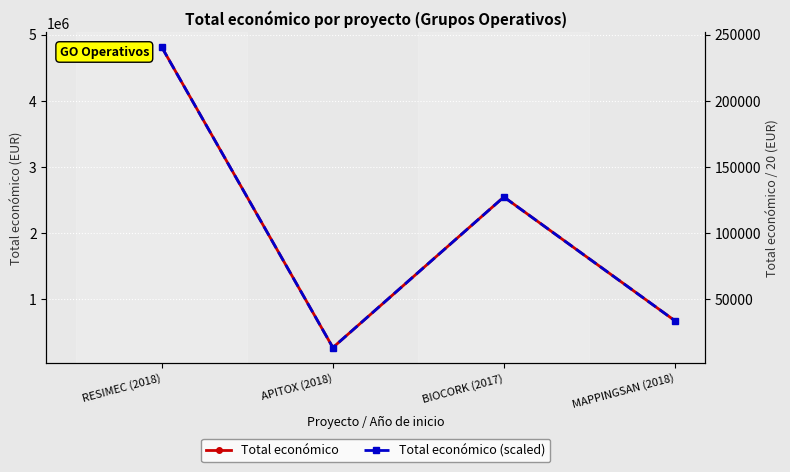

True or false: Total económico and Total económico (scaled) cross at least once.

False